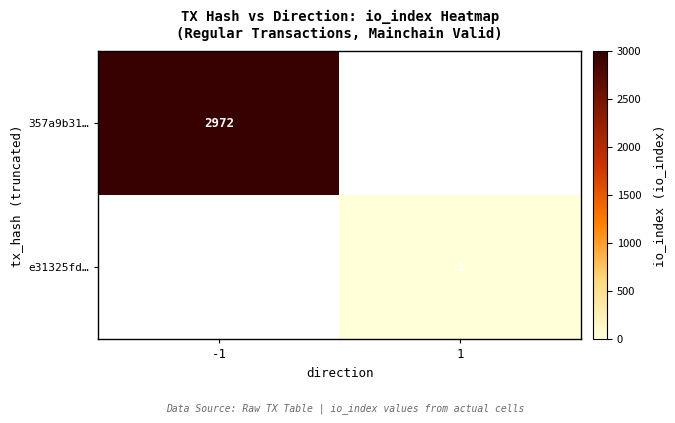

At which category does the chart reach its minimum across all series?

1